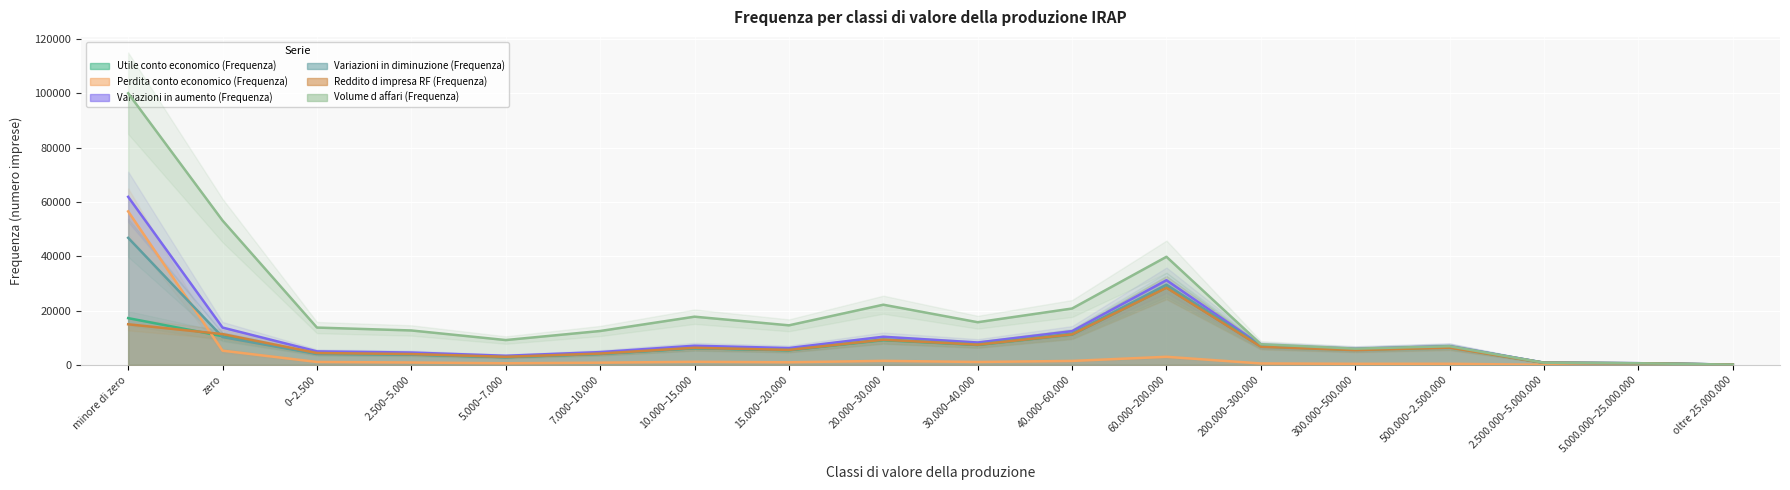

Is the value of Variazioni in diminuzione (Frequenza) at 15.000–20.000 greater than the value of Volume d affari (Frequenza) at 5.000.000–25.000.000?

Yes